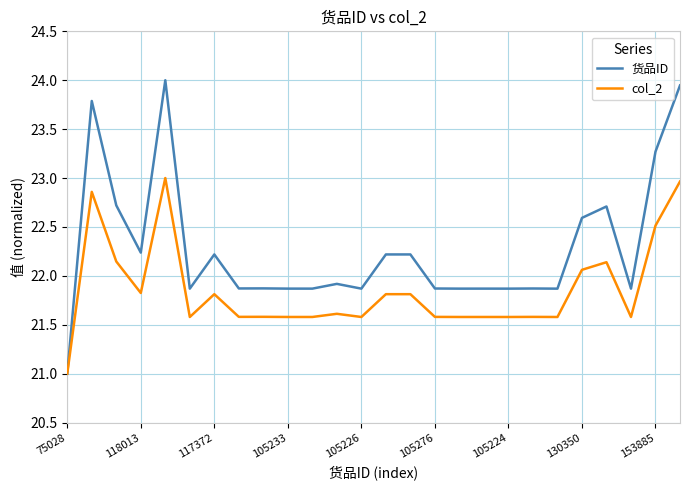

Rank the series by their maximum value, from highest to lowest.

货品ID, col_2